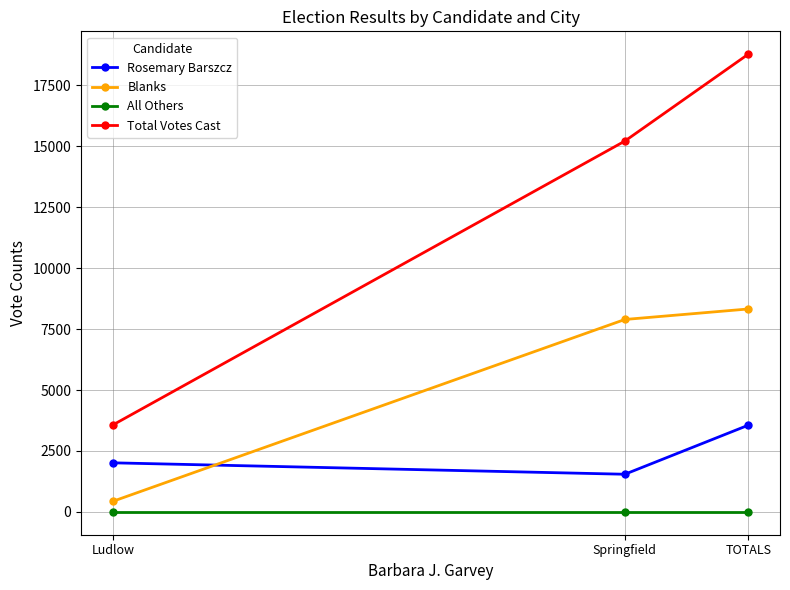

Which series has the largest total across all categories?

Total Votes Cast